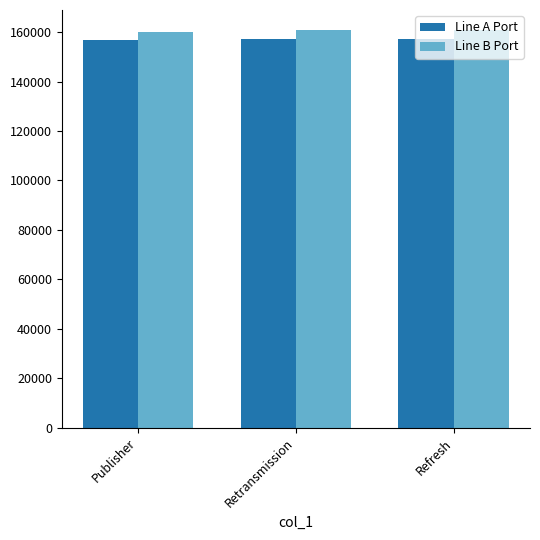

List the series in order of their overall mean, lowest first.

Line A Port, Line B Port